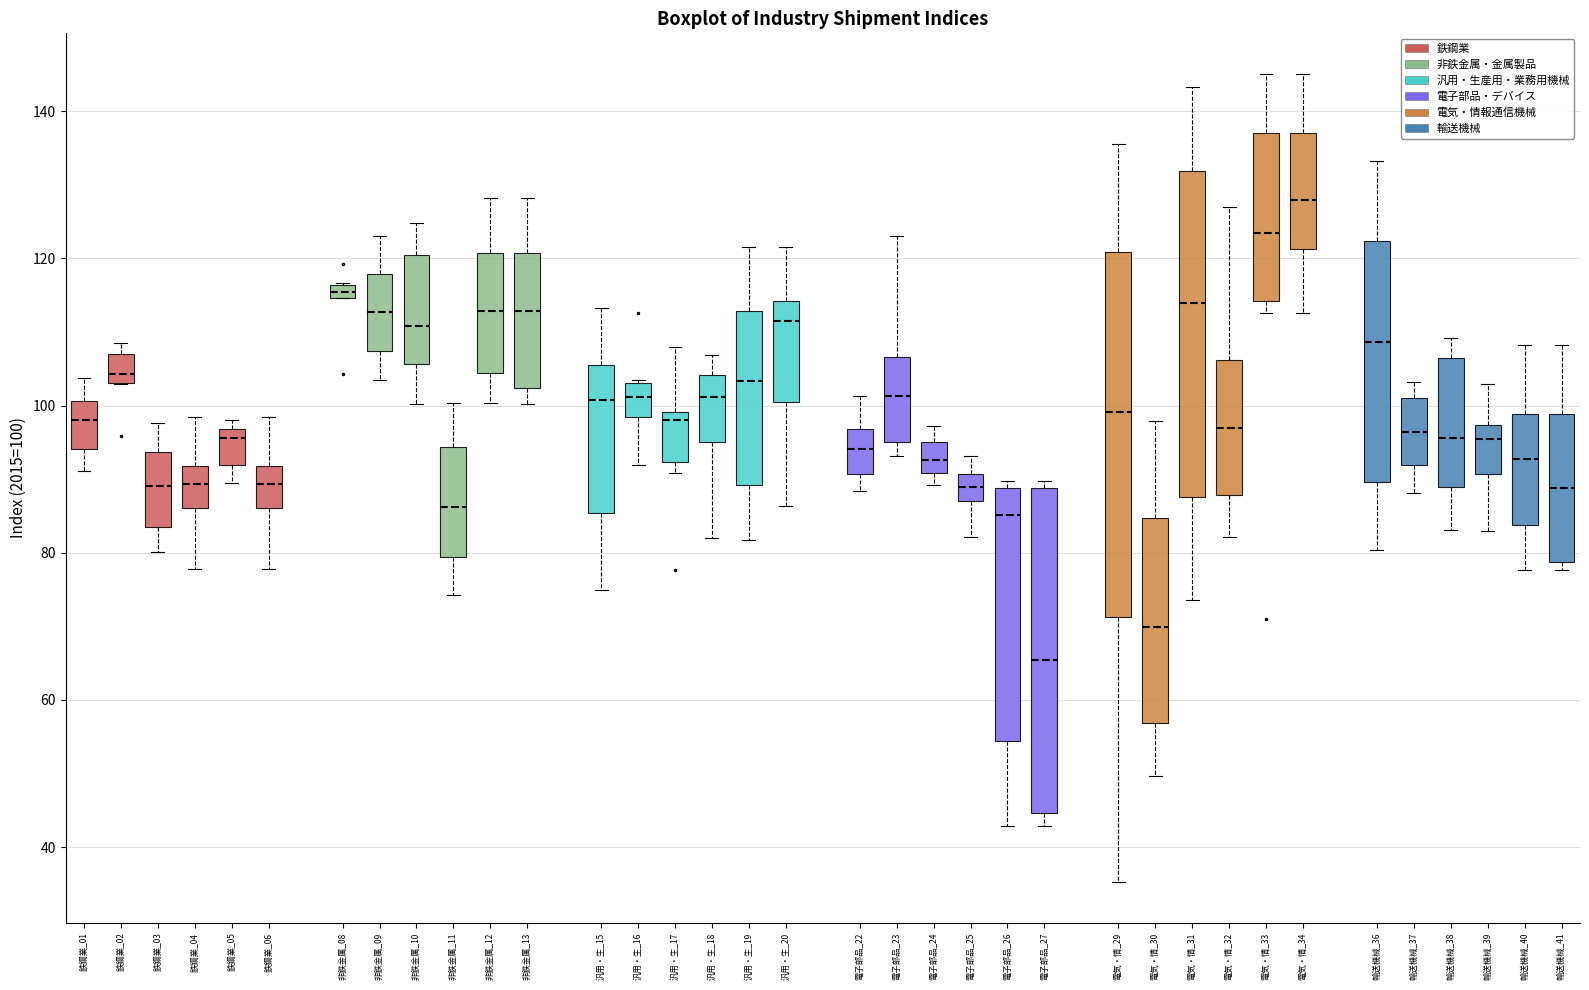

Where is the upper edge of the box for 鉄鋼業_02 on the y-axis? The values are not printed on the chart, so give them approximately, as read against the axis.

106